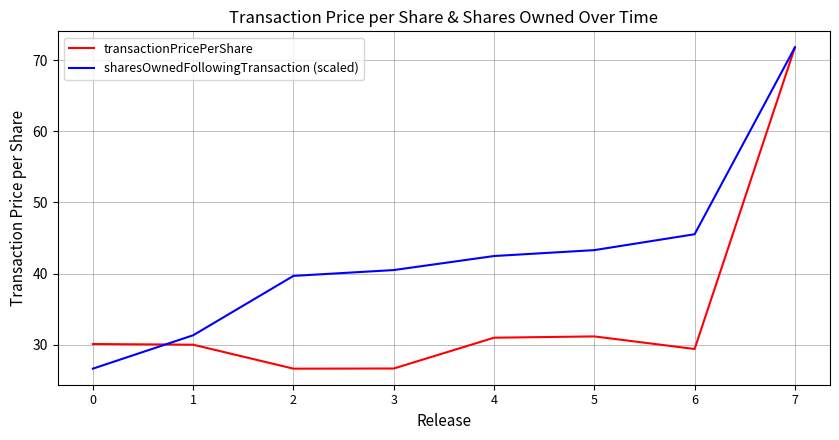

What are all the series names shown in the legend?

transactionPricePerShare, sharesOwnedFollowingTransaction (scaled)